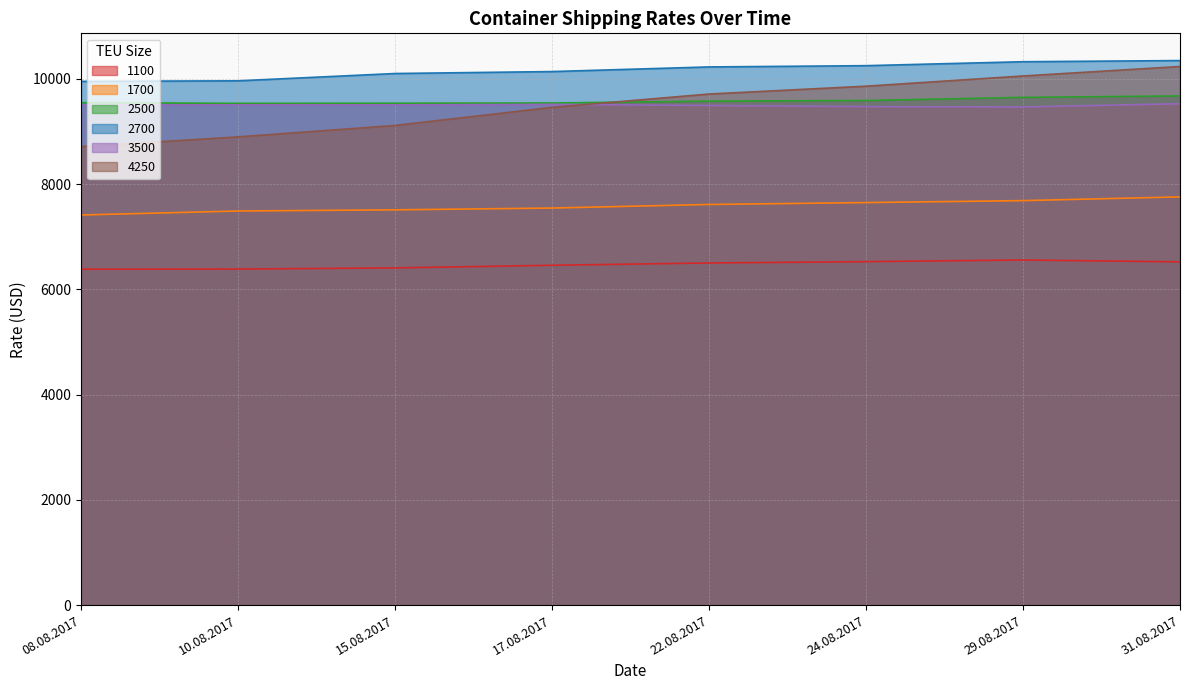

Reading left to right, extract all data points from this chart.

1100: 08.08.2017=6382	10.08.2017=6385	15.08.2017=6407	17.08.2017=6457	22.08.2017=6501	24.08.2017=6526	29.08.2017=6557	31.08.2017=6522
1700: 08.08.2017=7412	10.08.2017=7488	15.08.2017=7510	17.08.2017=7544	22.08.2017=7612	24.08.2017=7648	29.08.2017=7685	31.08.2017=7756
2500: 08.08.2017=9547	10.08.2017=9533	15.08.2017=9536	17.08.2017=9540	22.08.2017=9576	24.08.2017=9587	29.08.2017=9647	31.08.2017=9674
2700: 08.08.2017=9951	10.08.2017=9961	15.08.2017=10100	17.08.2017=10137	22.08.2017=10225	24.08.2017=10249	29.08.2017=10324	31.08.2017=10346
3500: 08.08.2017=9502	10.08.2017=9504	15.08.2017=9504	17.08.2017=9513	22.08.2017=9492	24.08.2017=9471	29.08.2017=9465	31.08.2017=9526
4250: 08.08.2017=8712	10.08.2017=8896	15.08.2017=9113	17.08.2017=9457	22.08.2017=9710	24.08.2017=9859	29.08.2017=10053	31.08.2017=10233